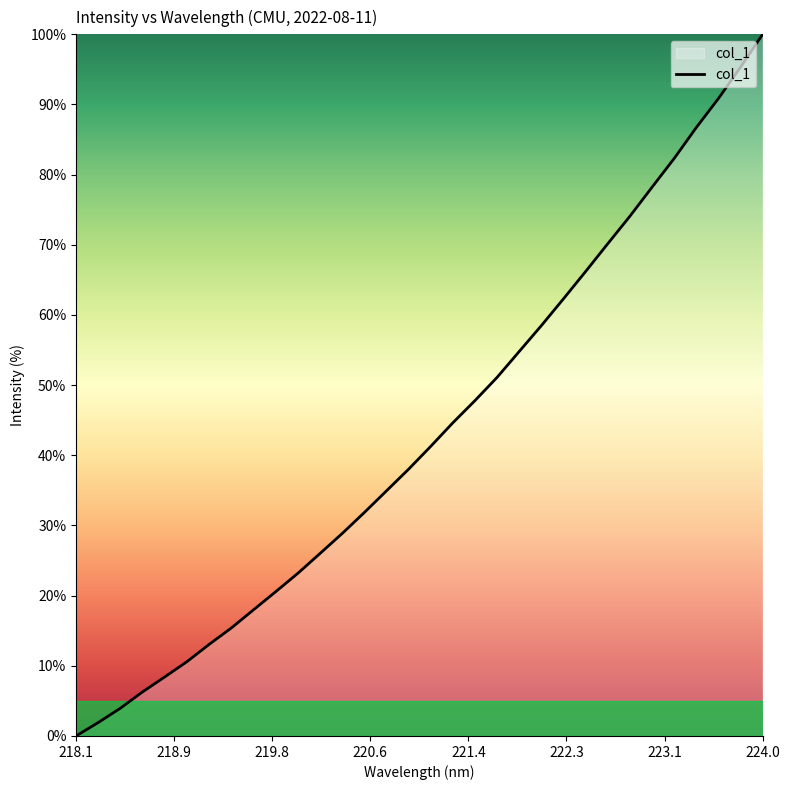

What is the difference between the maximum and minimum values?

100.0